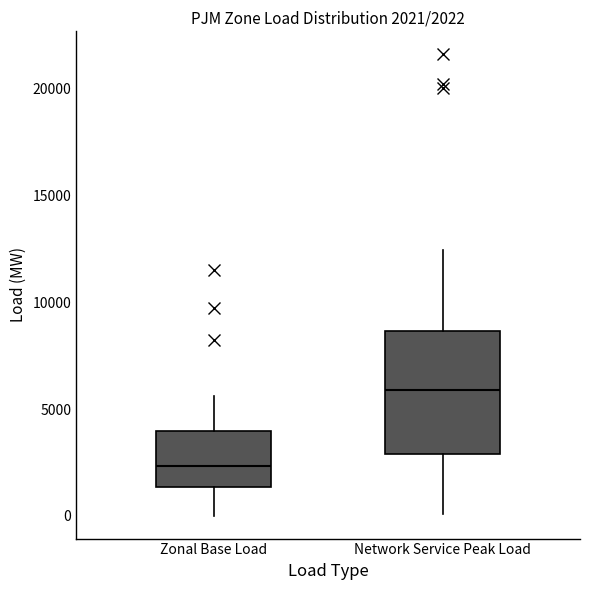

Which box's median line is the lowest?

Zonal Base Load